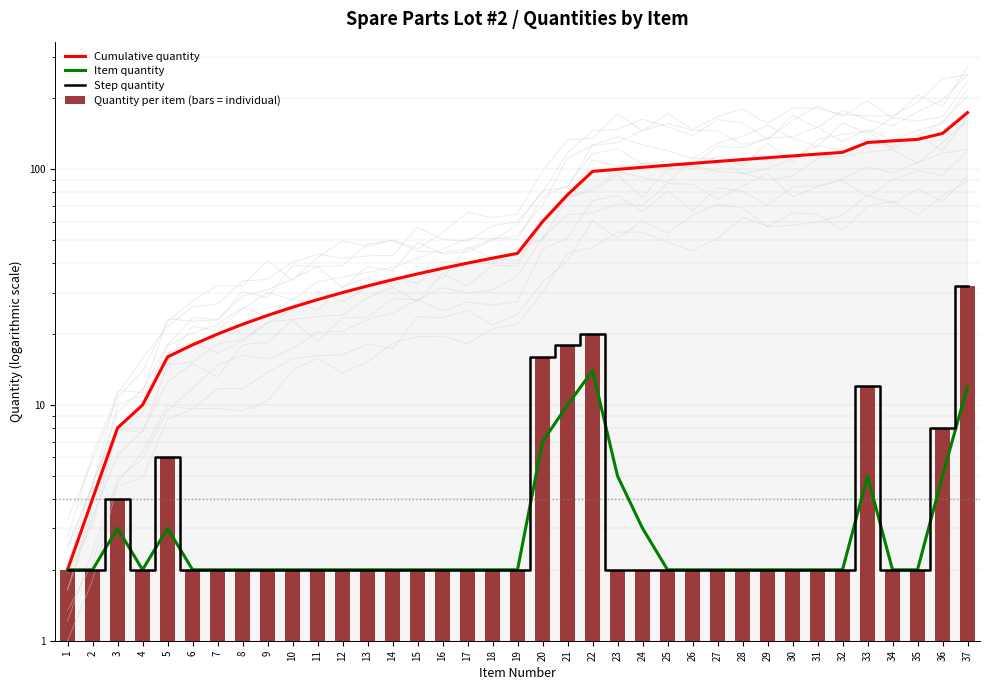

At which label is Quantity per item (bars = individual) closest to 17?

20